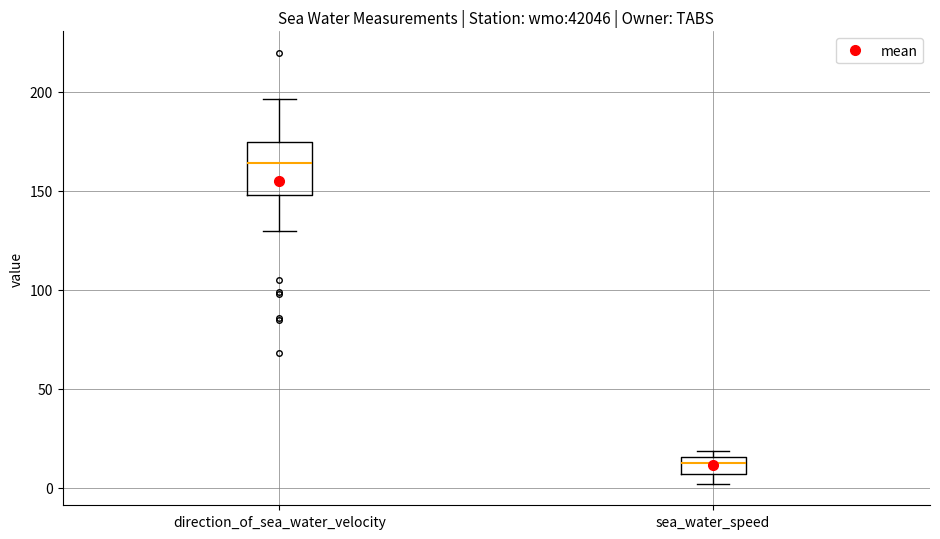

Which box is the tallest, from its lower edge to its upper edge?

direction_of_sea_water_velocity